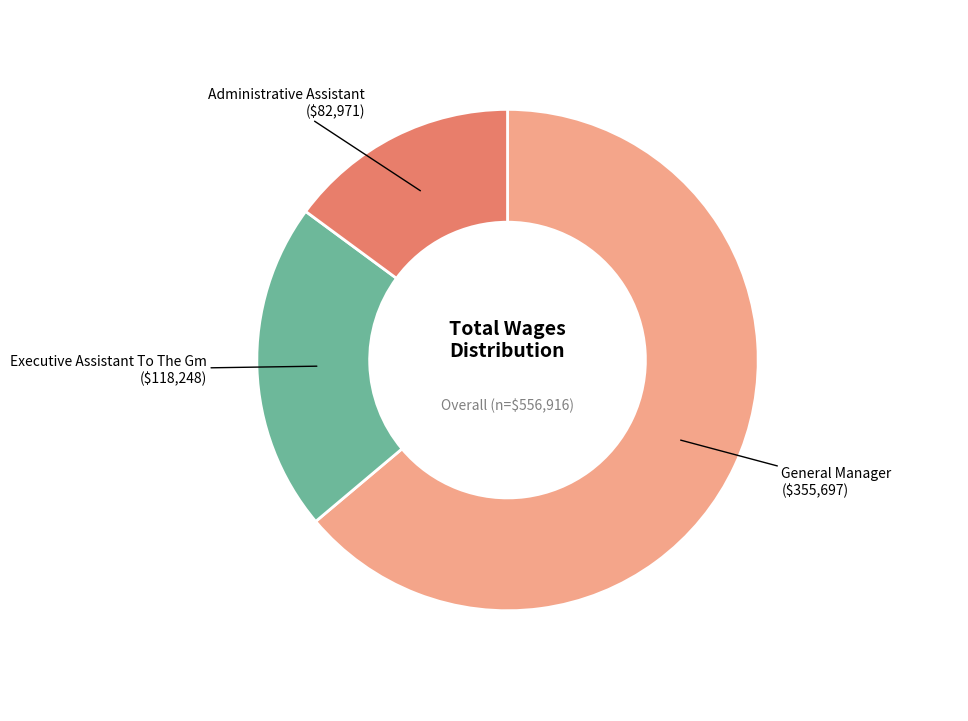

Is it true that General Manager is 78% of the pie?

False